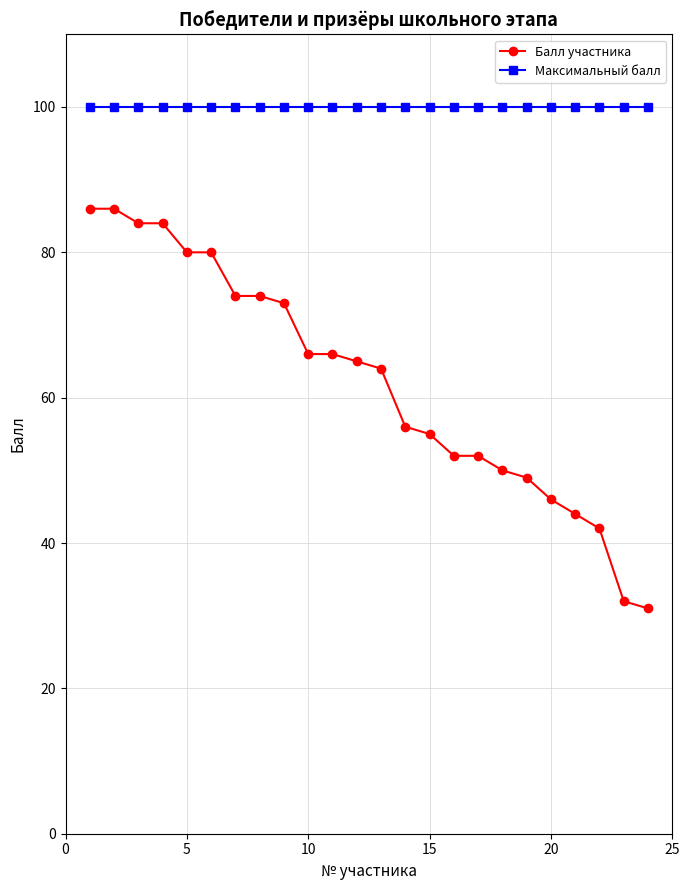

Reading left to right, transcribe all the data shown in this chart.

Балл участника: 86	86	84	84	80	80	74	74	73	66	66	65	64	56	55	52	52	50	49	46	44	42	32	31
Максимальный балл: 100	100	100	100	100	100	100	100	100	100	100	100	100	100	100	100	100	100	100	100	100	100	100	100